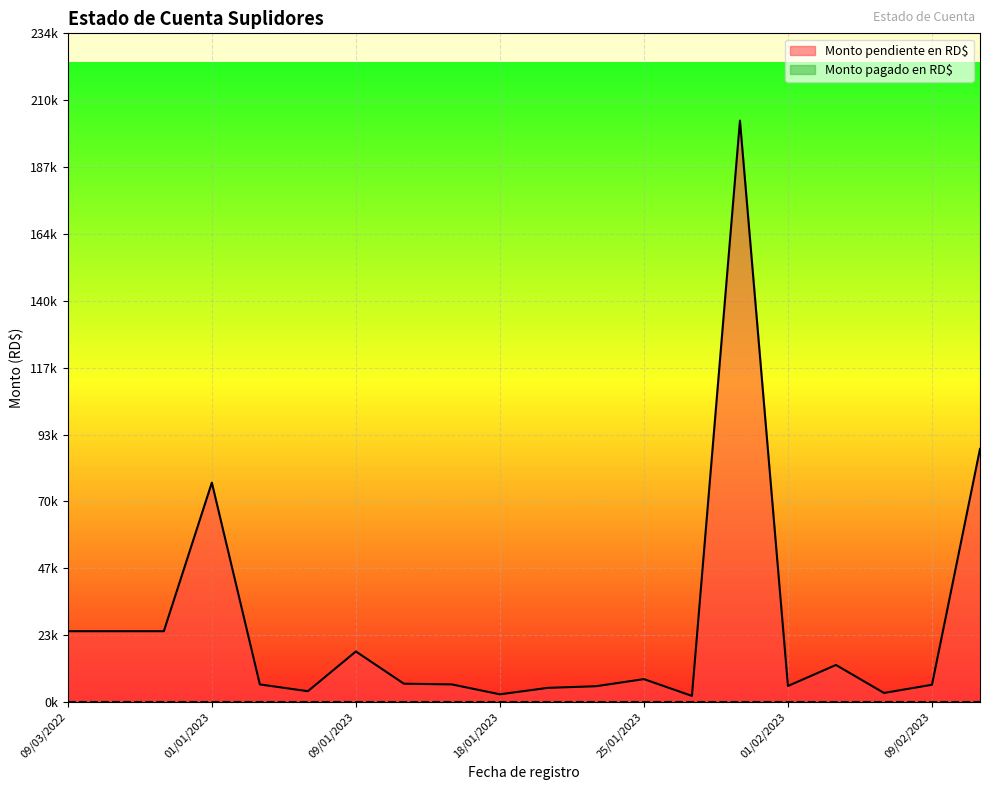

Does the chart display data point markers on the line(s)?

No